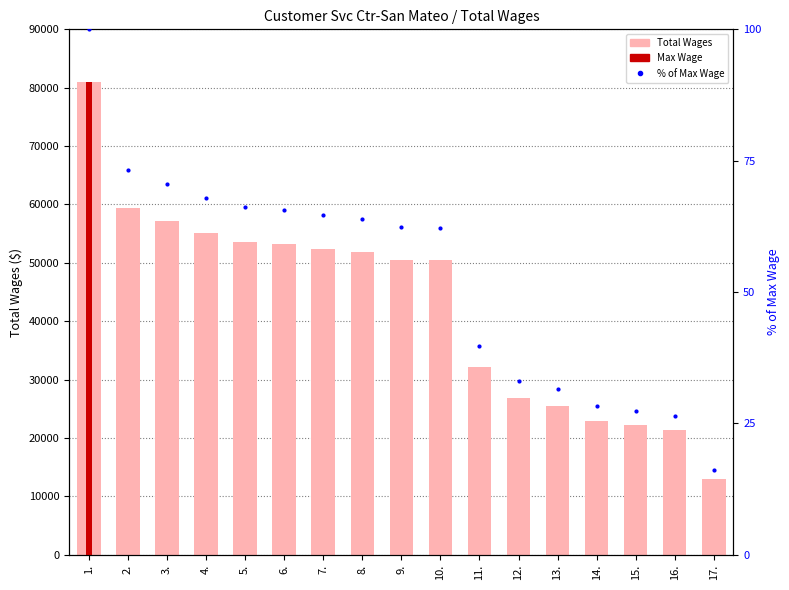

The value of % of Max Wage at 4. is 68.0. True or false?

True